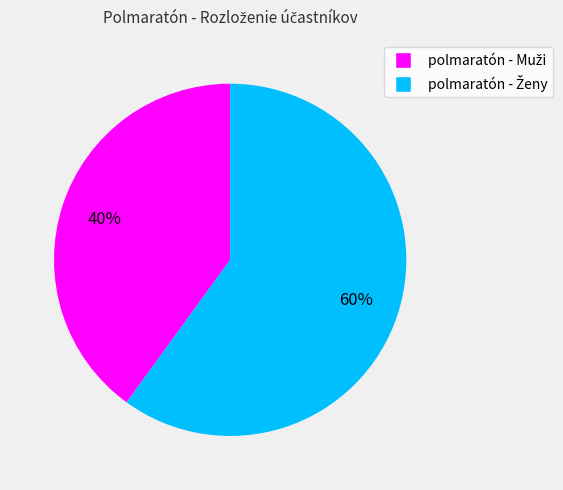

To the nearest percent, what is the average slice percentage?

50%